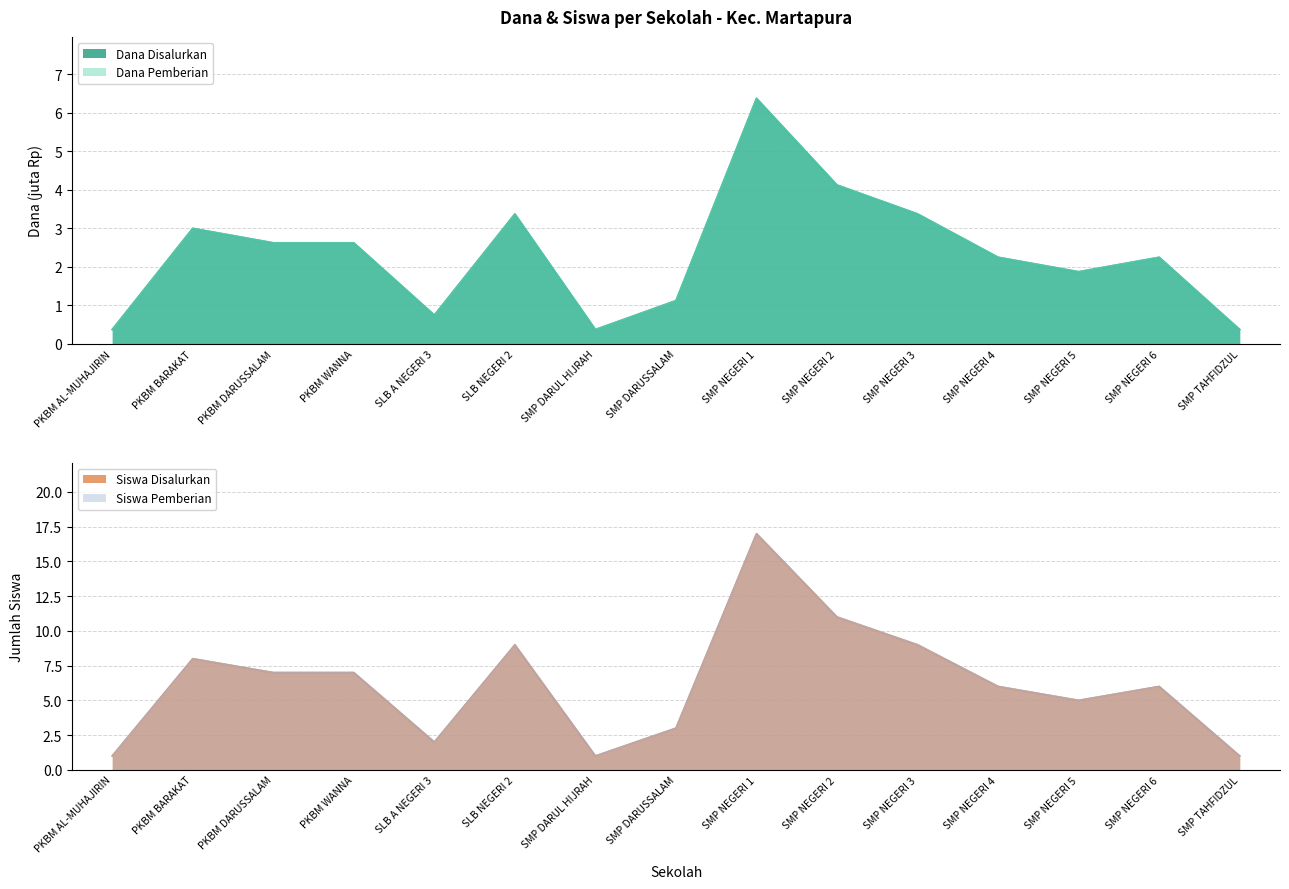

How many categories are shown in the chart?

15